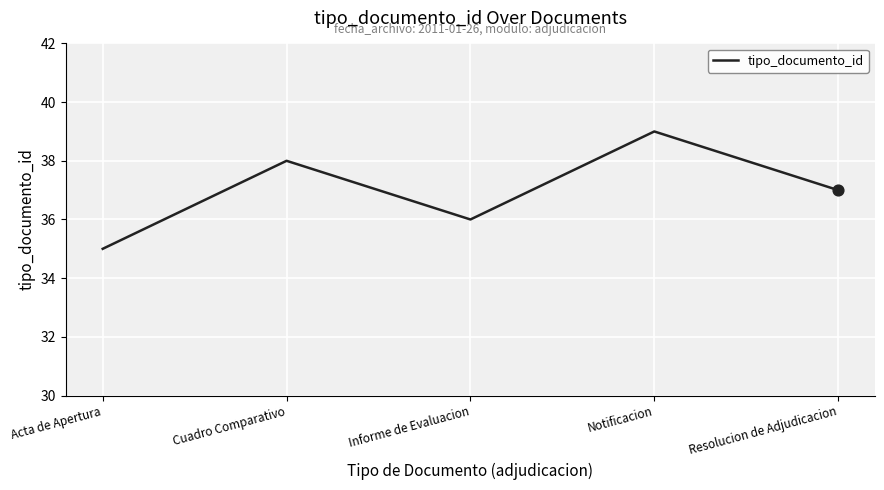

What is the change in value from Notificacion to Resolucion de Adjudicacion?

-2